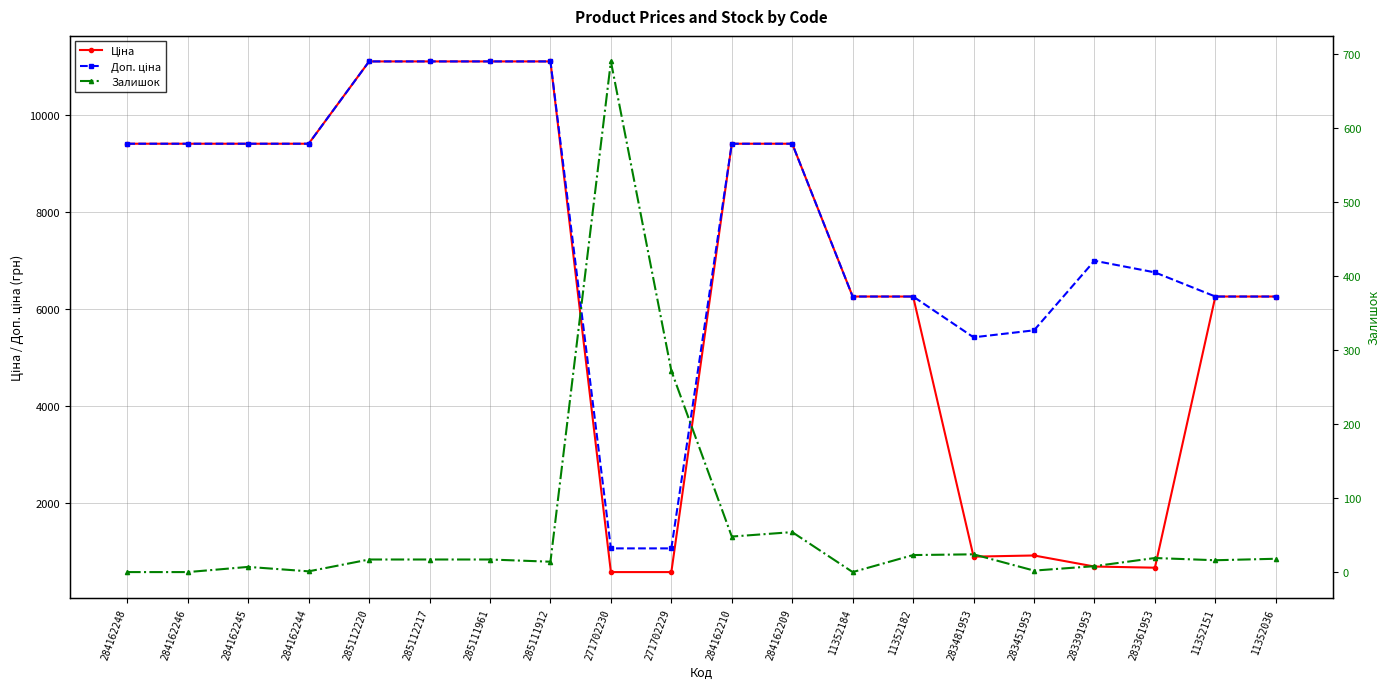

What is the difference between the maximum and second lowest values in the Ціна series?

10527.6